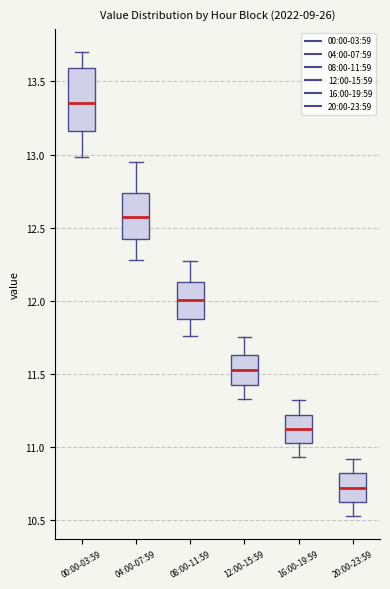

Reading left to right, transcribe this box plot: for each box, give where its median line is, the range the box spans, and where its two whiskers end, as read against the y-axis. The values are not printed on the chart, so give them approximately, as read against the axis.

00:00-03:59: median 13.35, box 13.15 to 13.60, whiskers 13.00 to 13.70
04:00-07:59: median 12.60, box 12.45 to 12.75, whiskers 12.30 to 12.95
08:00-11:59: median 12.00, box 11.90 to 12.15, whiskers 11.75 to 12.25
12:00-15:59: median 11.55, box 11.45 to 11.65, whiskers 11.35 to 11.75
16:00-19:59: median 11.15, box 11.05 to 11.20, whiskers 10.95 to 11.30
20:00-23:59: median 10.75, box 10.65 to 10.80, whiskers 10.55 to 10.90